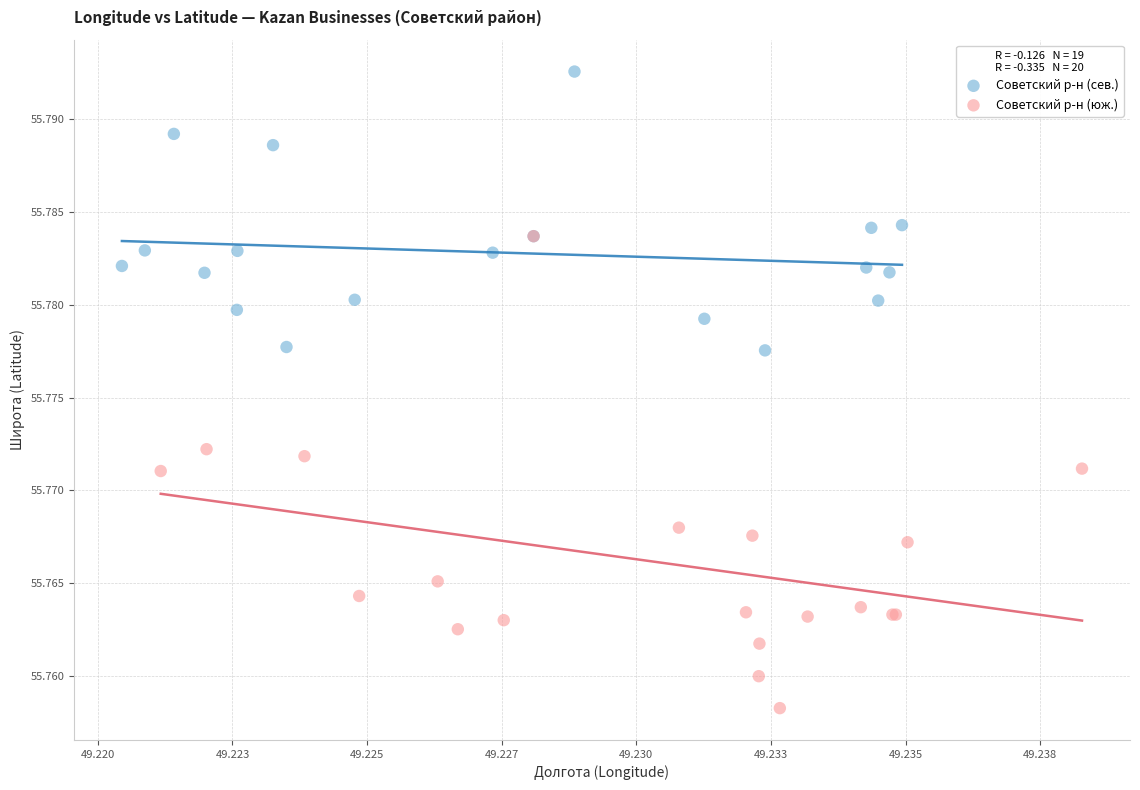

Which series reaches the maximum Y coordinate?

Советский р-н (сев.)